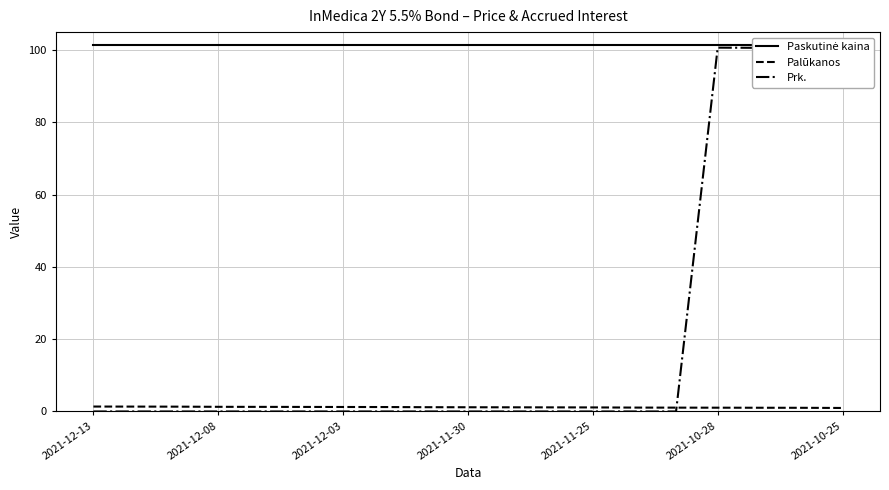

How many times do Palūkanos and Prk. cross each other?

1